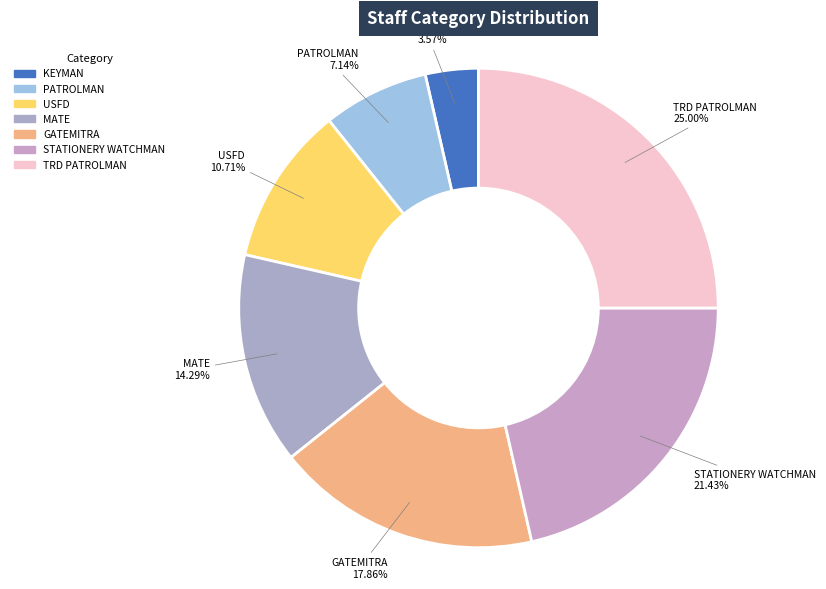

Is it true that MATE is 21% of the pie?

False